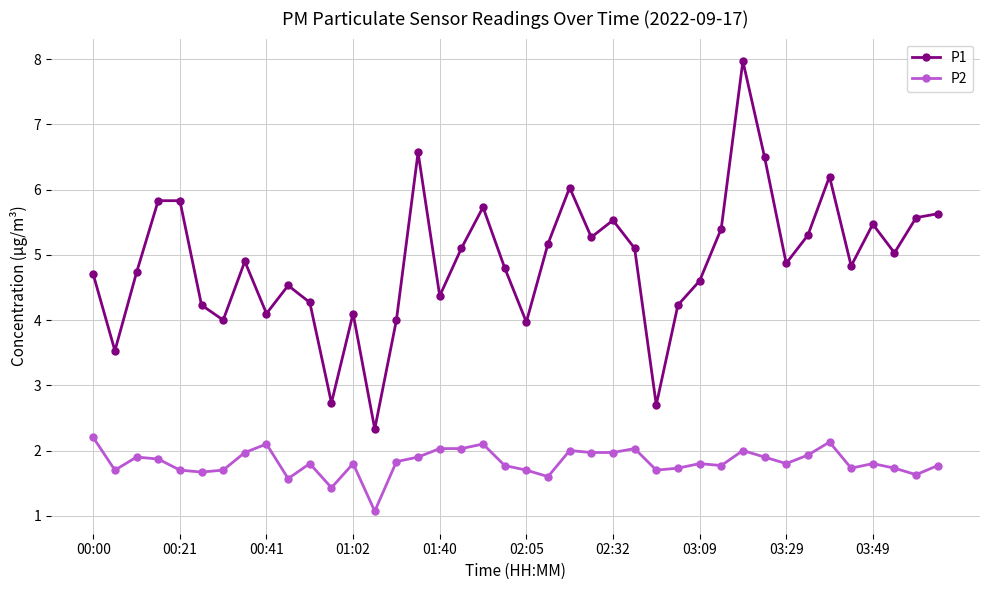

True or false: P1 and P2 cross at least once.

False